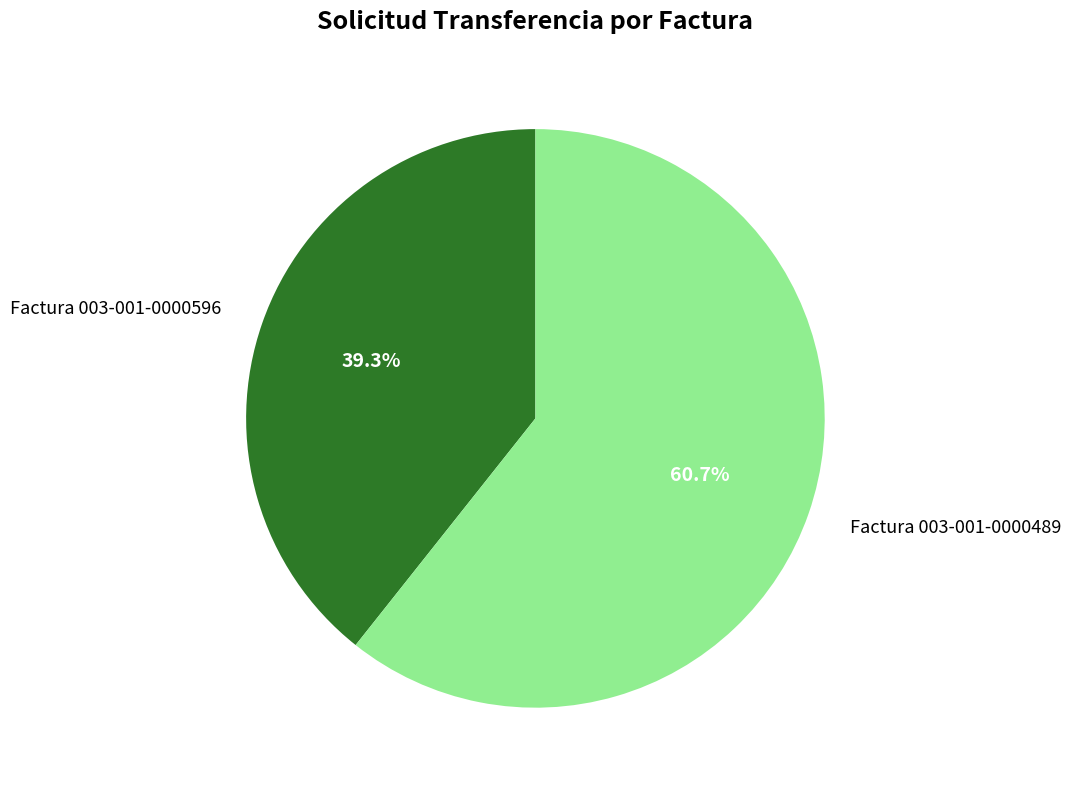

Count the number of slices in the pie.

2